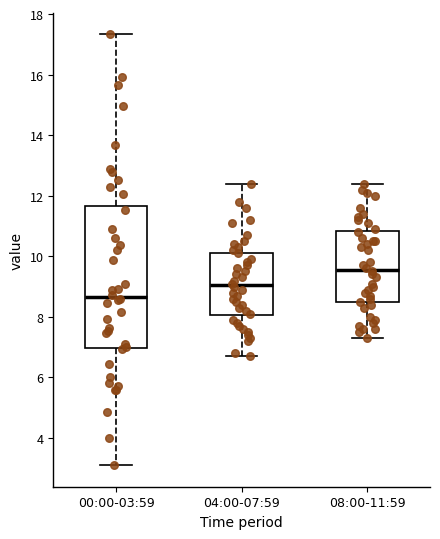

Where is the lower edge of the box for 04:00-07:59 on the y-axis? The values are not printed on the chart, so give them approximately, as read against the axis.

8.0